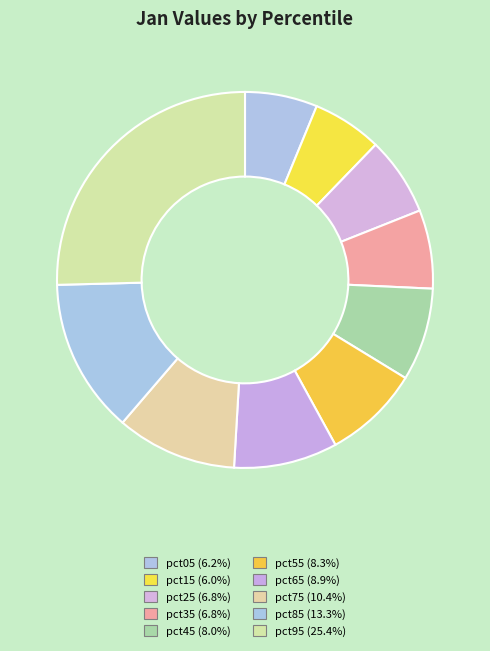

How many slices are in this pie chart?

10